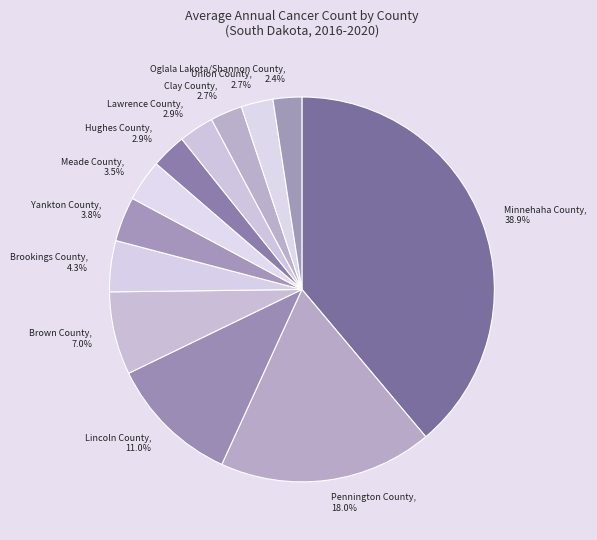

To the nearest percent, what is the difference between the Lincoln County and Brown County slice percentages?

4%